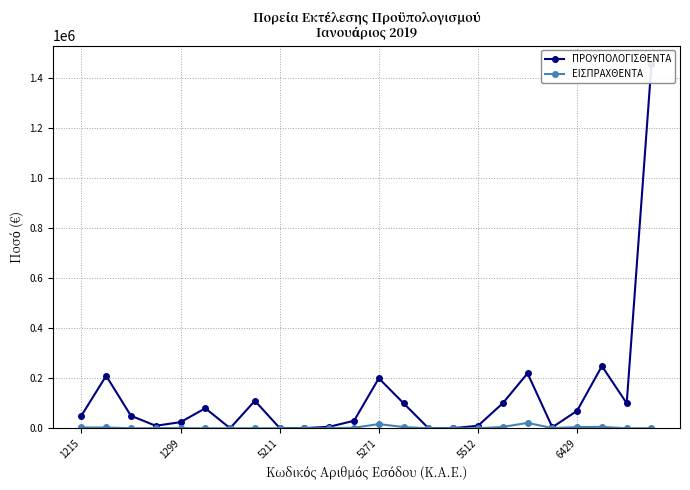

What is the spread (max minus min) of values at 14?

472.8